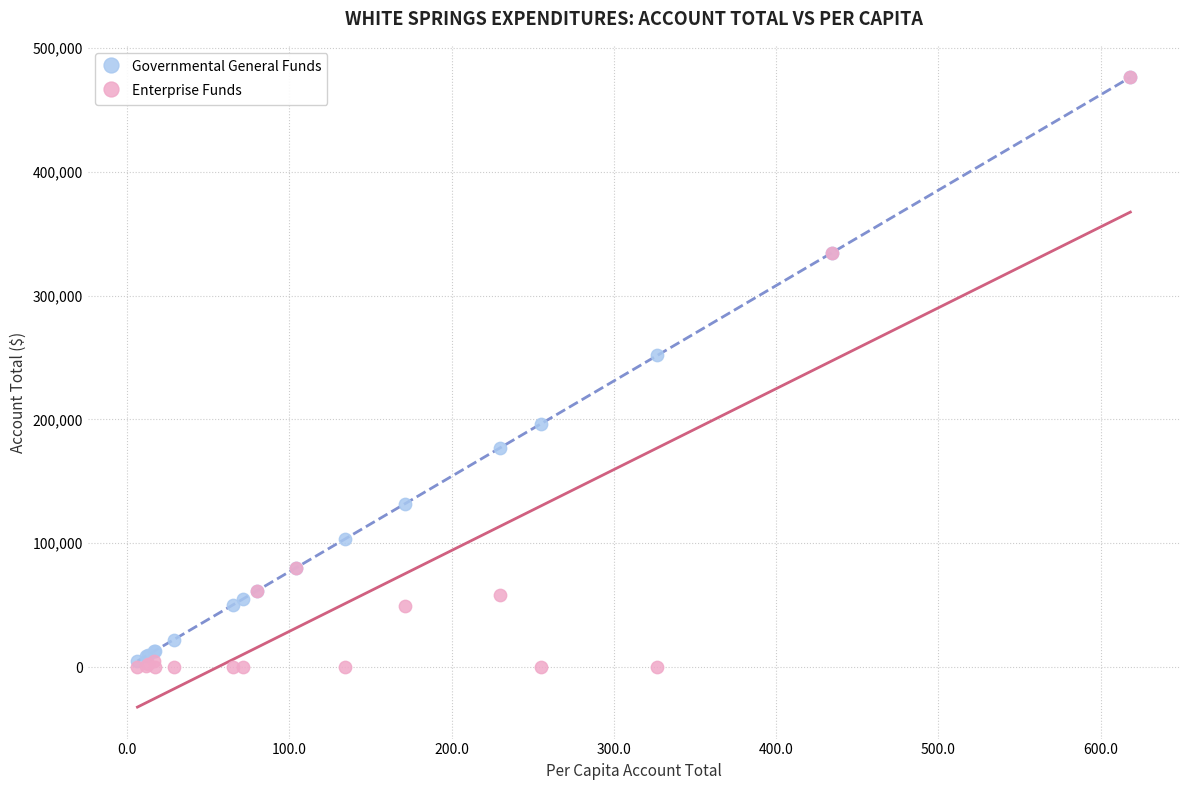

In the Governmental General Funds series, what Y value is closest to 240533?

251655